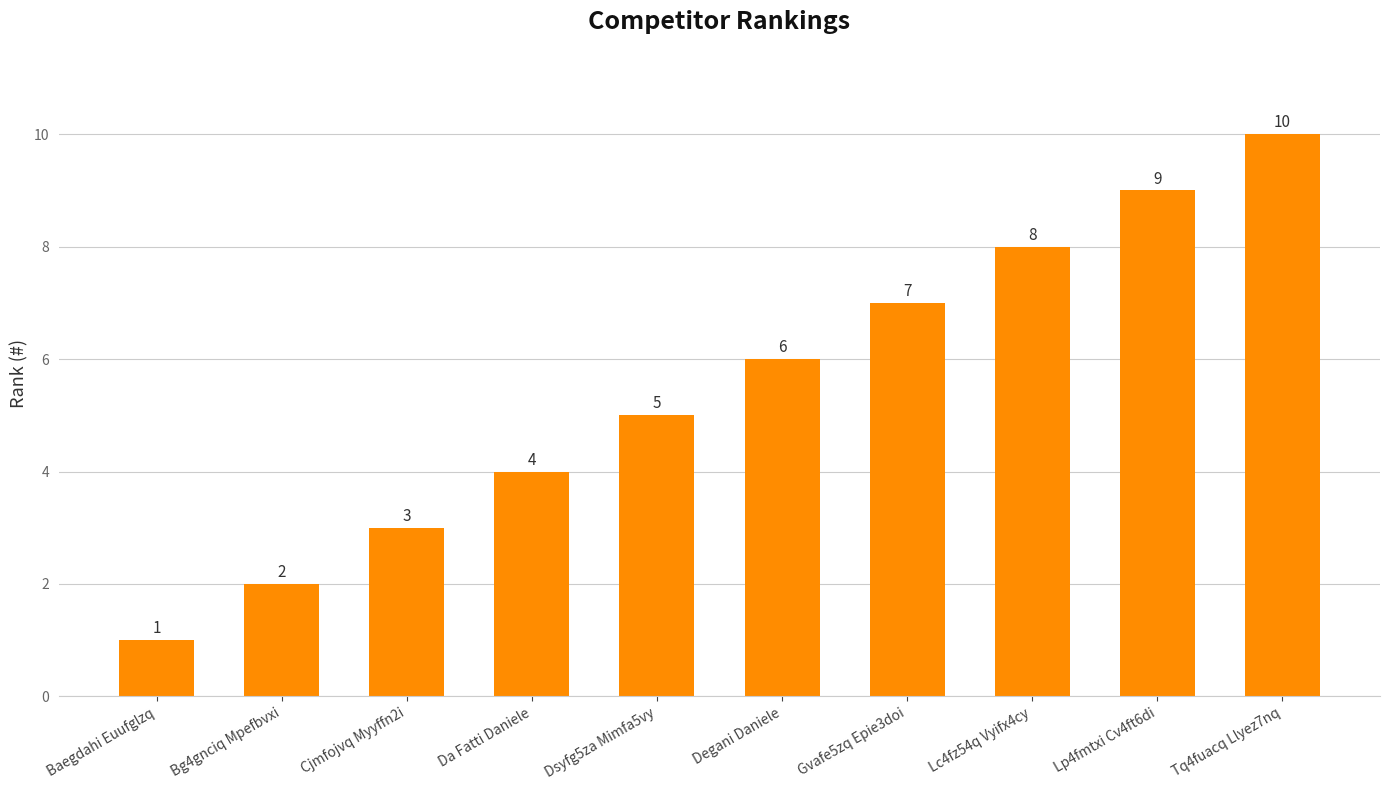

Is it true that the value at Baegdahi Euufglzq is 2?

False